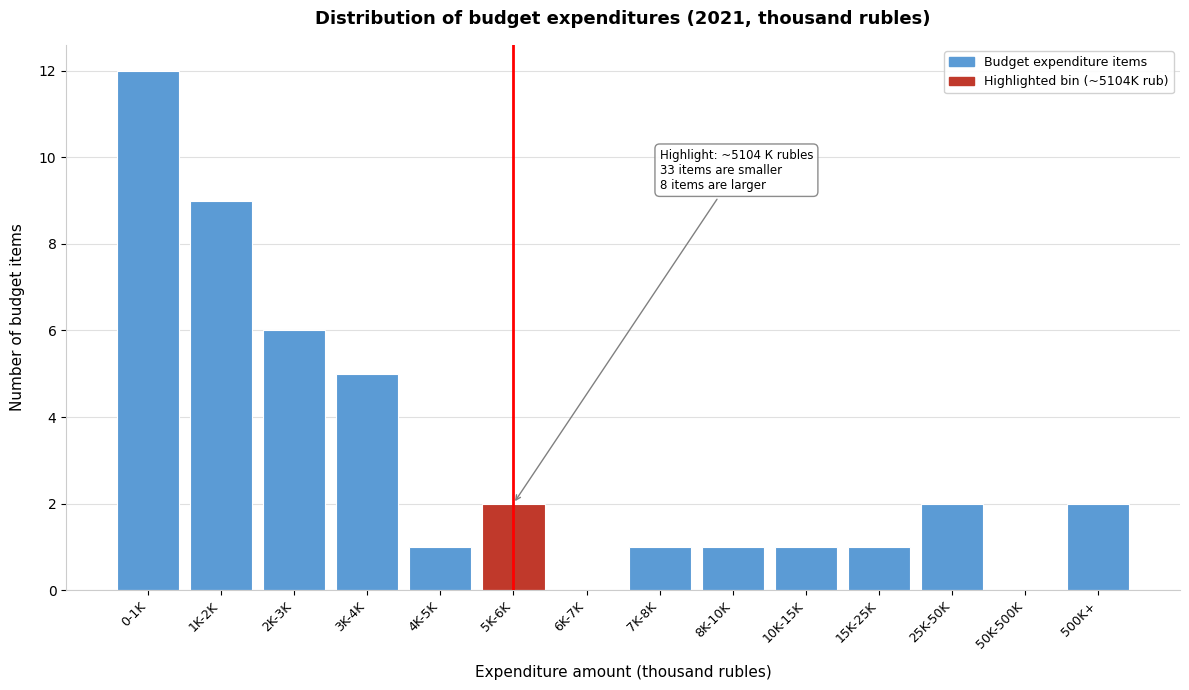

Reading left to right, extract all data points from this chart.

0-1K=12	1K-2K=9	2K-3K=6	3K-4K=5	4K-5K=1	5K-6K=2	6K-7K=0	7K-8K=1	8K-10K=1	10K-15K=1	15K-25K=1	25K-50K=2	50K-500K=0	500K+=2